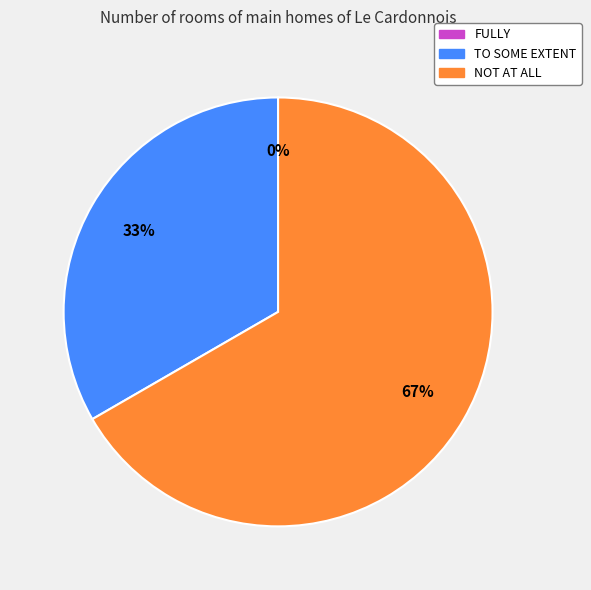

To the nearest percent, what is the average slice percentage?

33%